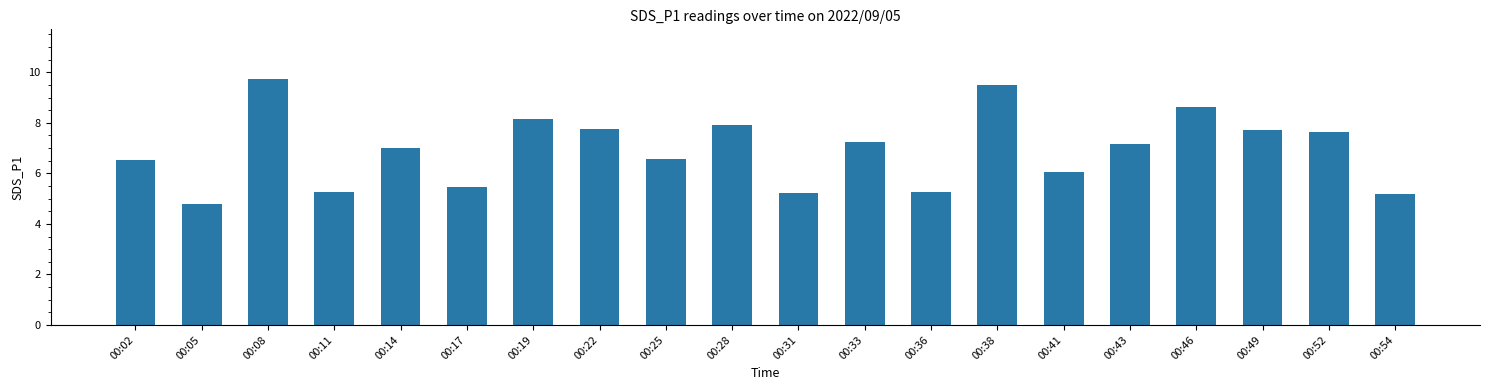

Between 00:11 and 00:49, which is larger?

00:49